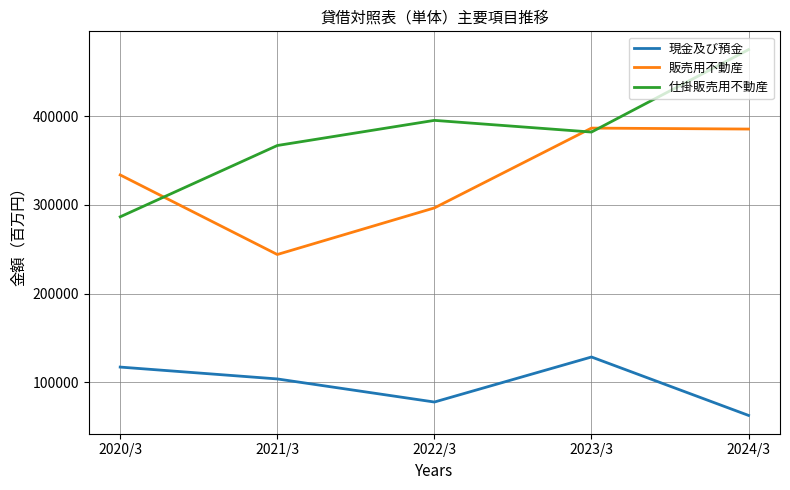

Which series changed the most between 2020/3 and 2024/3?

仕掛販売用不動産